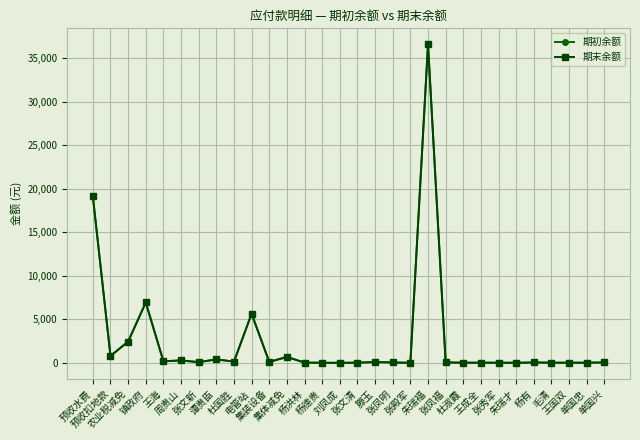

Does the chart have visible grid lines?

Yes